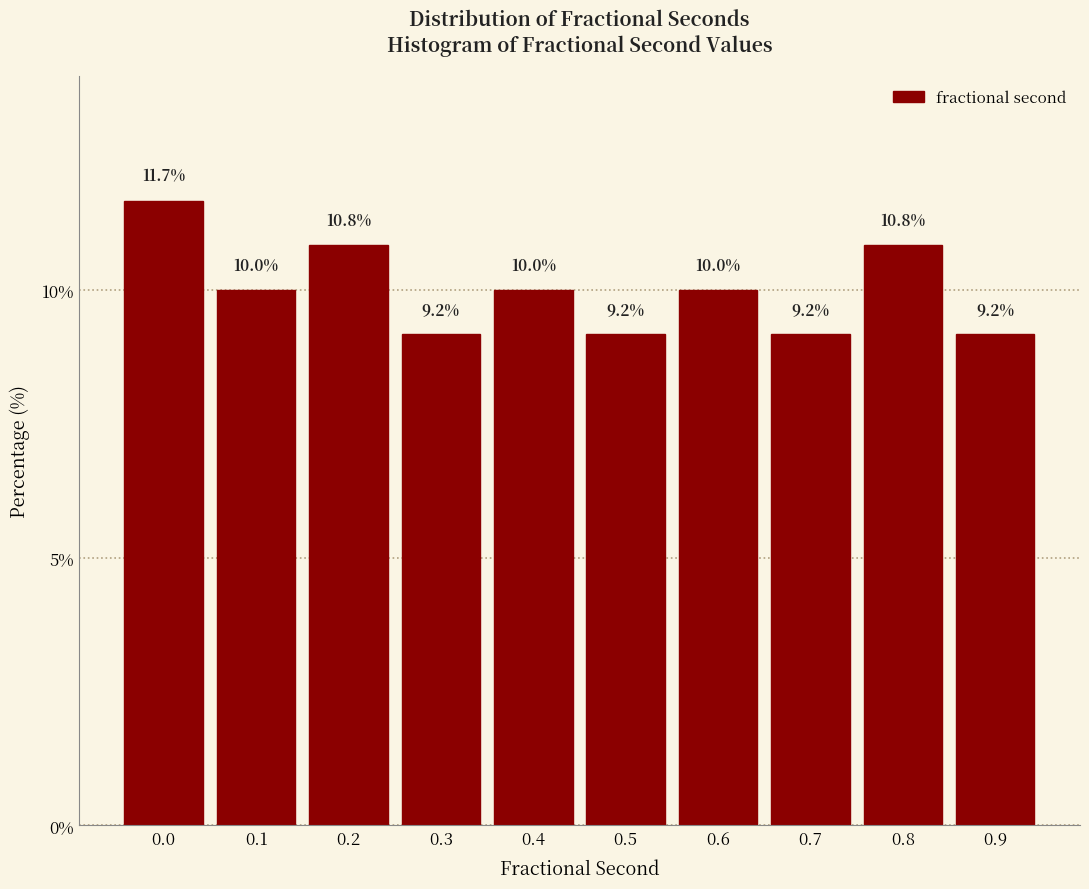

Reading left to right, extract all data points from this chart.

11.7	10.0	10.8	9.2	10.0	9.2	10.0	9.2	10.8	9.2